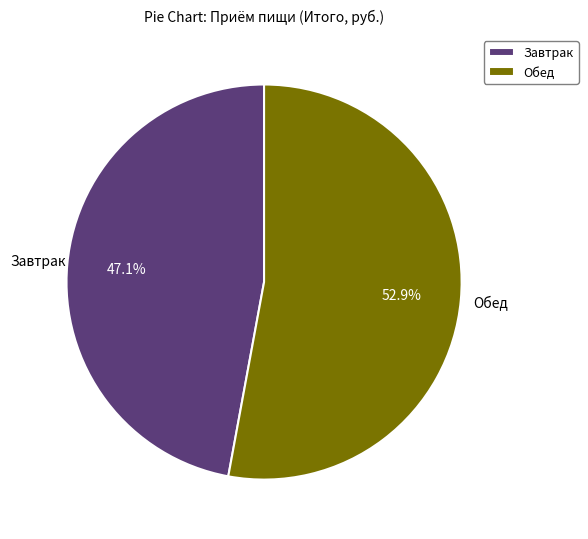

To the nearest percent, what is the average slice percentage?

50%